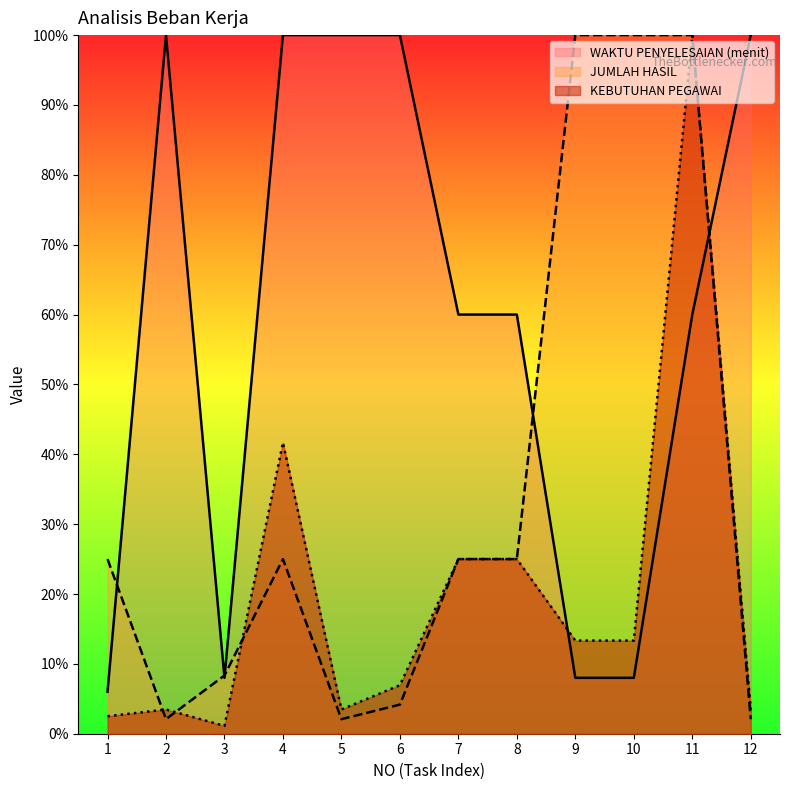

How many interior local peaks does the JUMLAH HASIL series have?

1